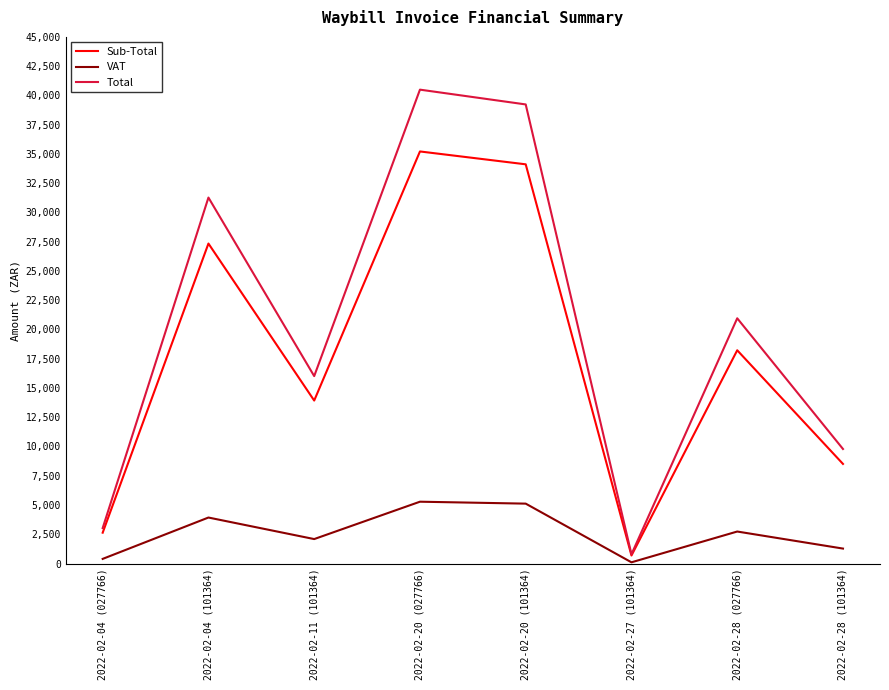

True or false: VAT and Sub-Total intersect in this chart.

False